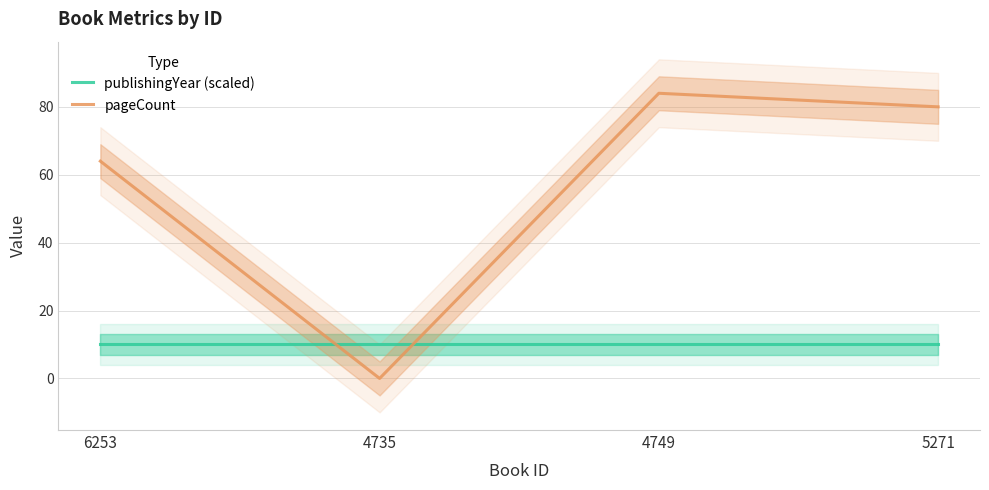

Is the value of publishingYear (scaled) at 6253 greater than the value of pageCount at 6253?

No